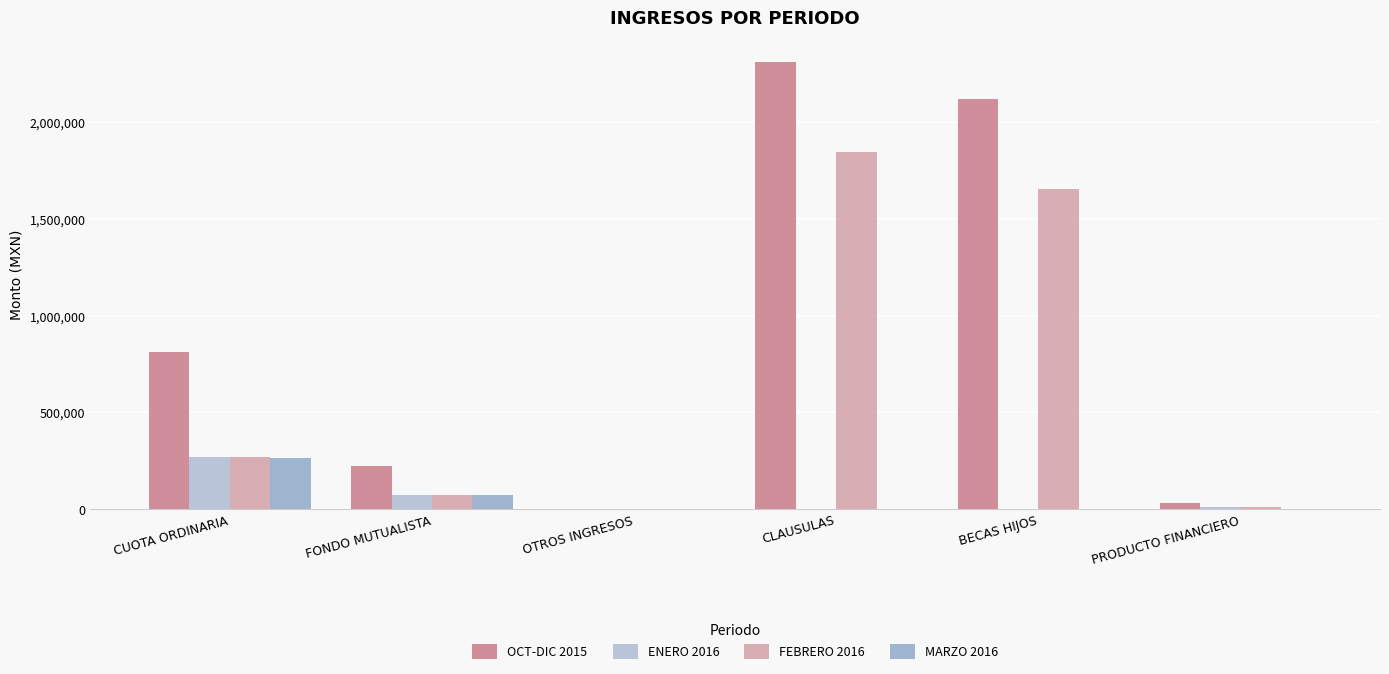

Count the number of data series in this chart.

4